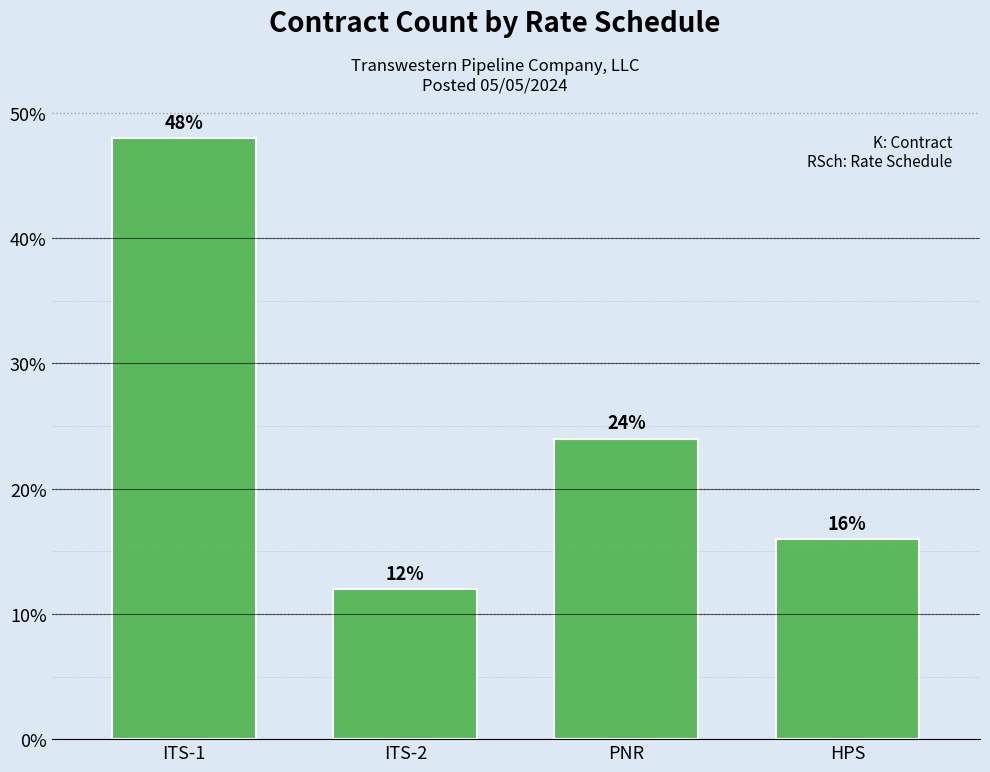

Reading left to right, what are all the values shown in this chart?

ITS-1=48	ITS-2=12	PNR=24	HPS=16